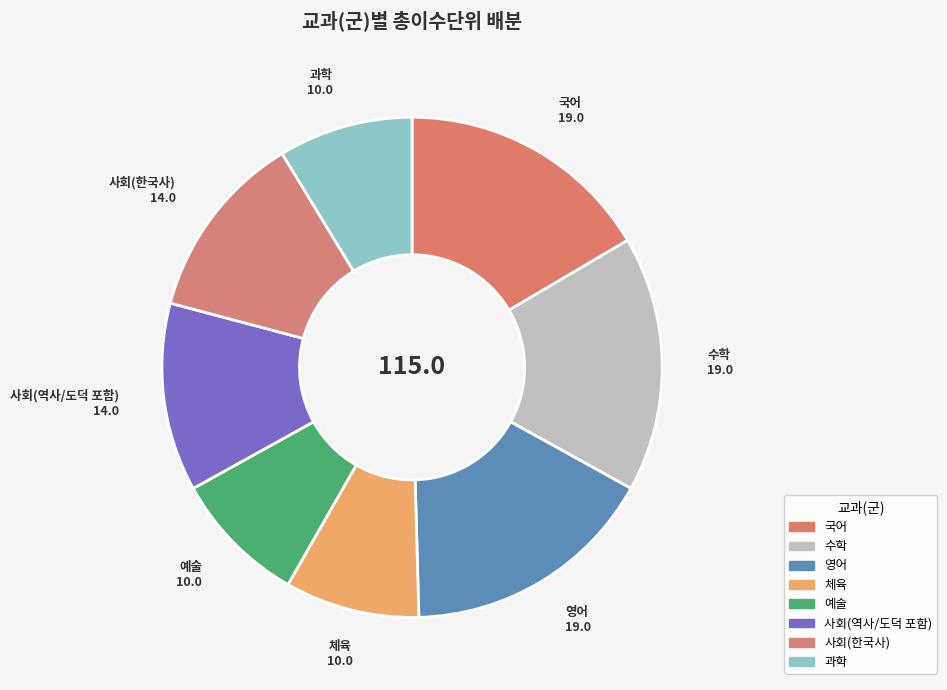

What percentage is the 국어 slice, to the nearest percent?

17%